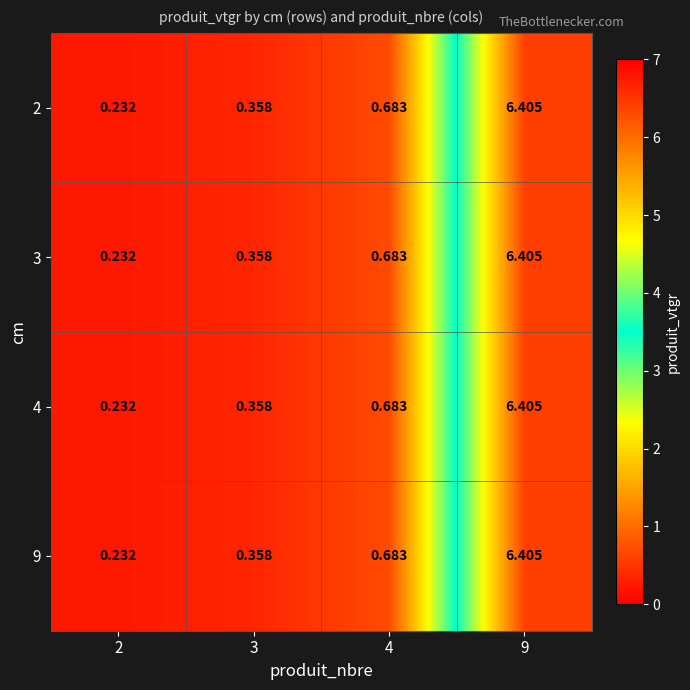

Is the value of 4 at 9 greater than the value of 9 at 4?

Yes